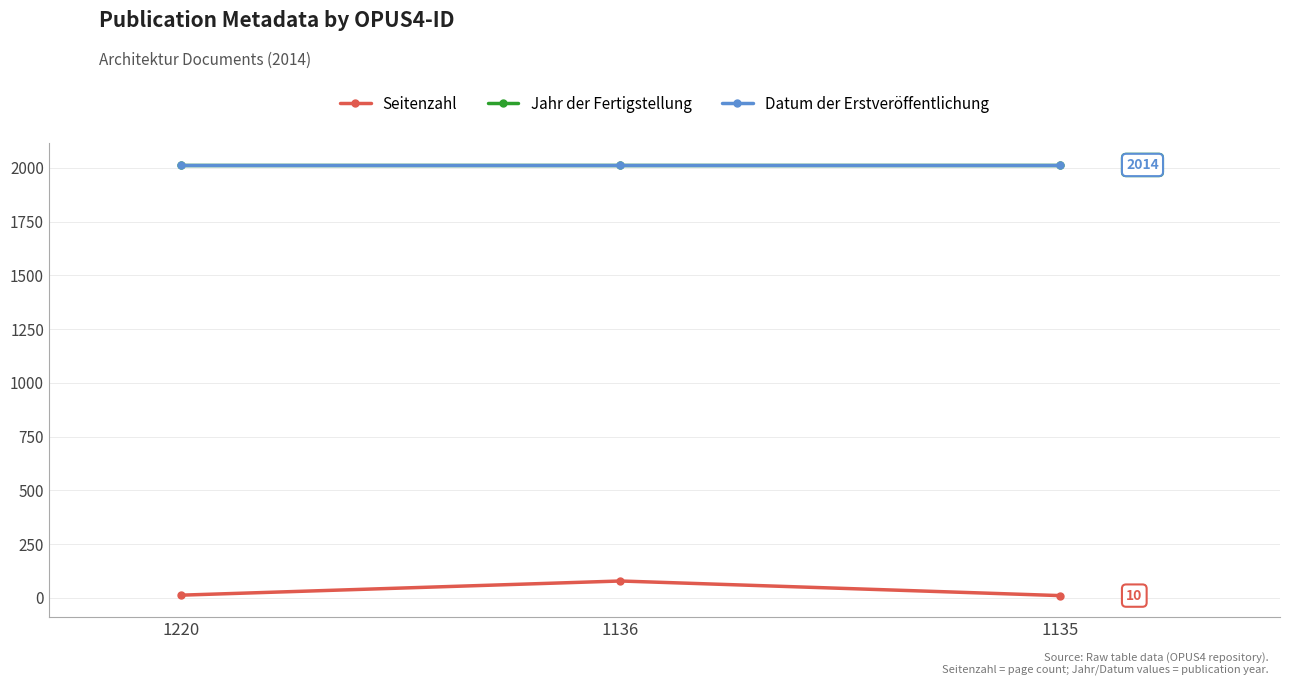

Which series changed the most between 1136 and 1135?

Seitenzahl